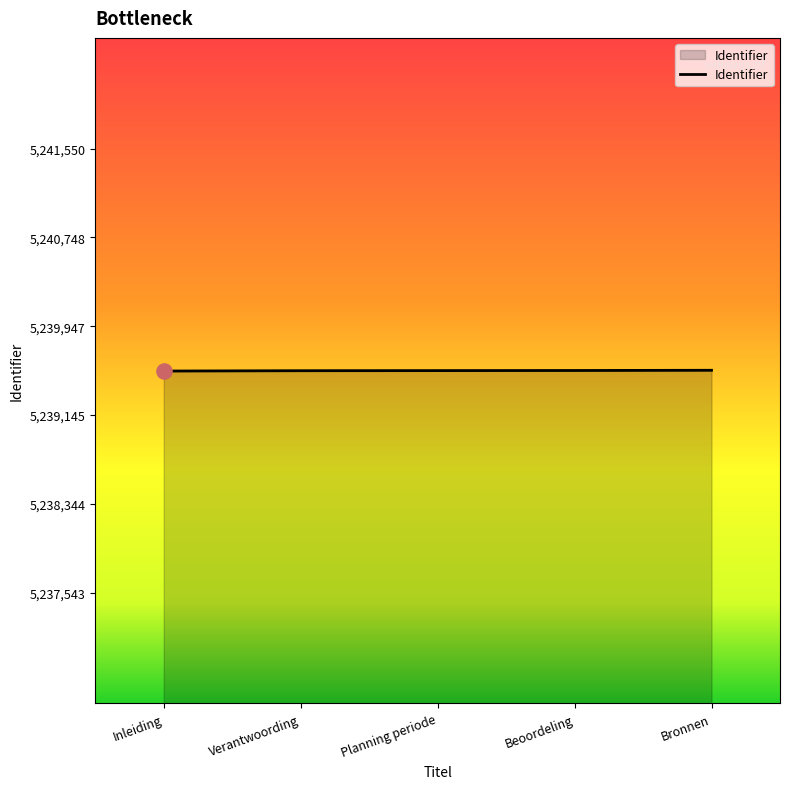

What is the change in value from Beoordeling to Bronnen?

+2